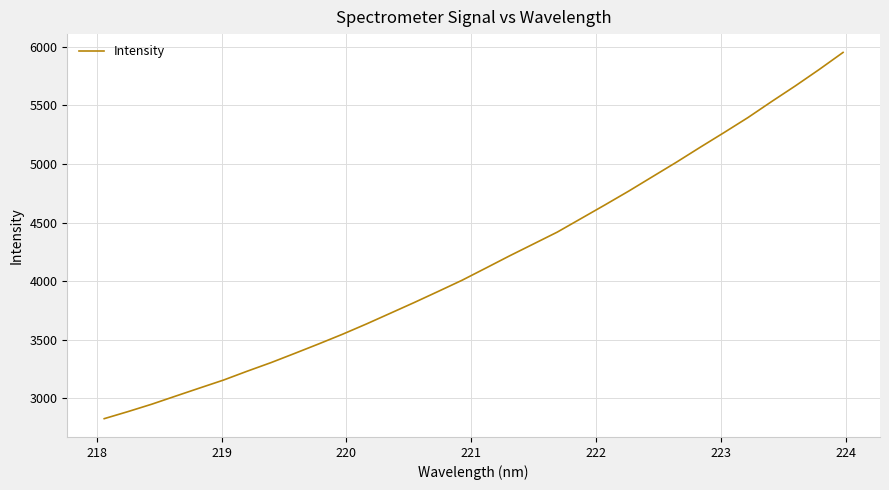

What is the smallest value displayed?

2825.9